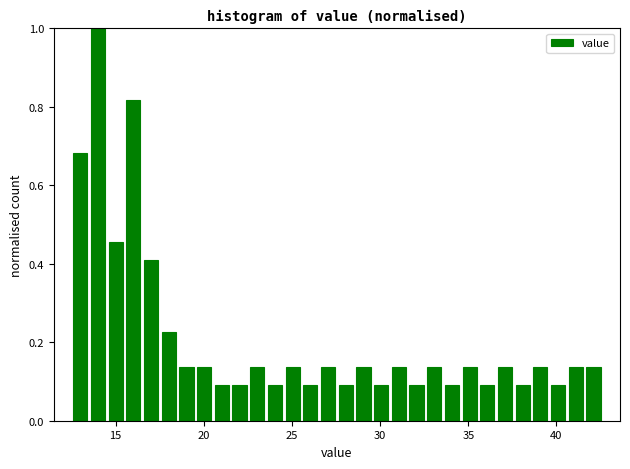

Read against the x-axis, roughly where is the centre of the tallest bar?

14.0